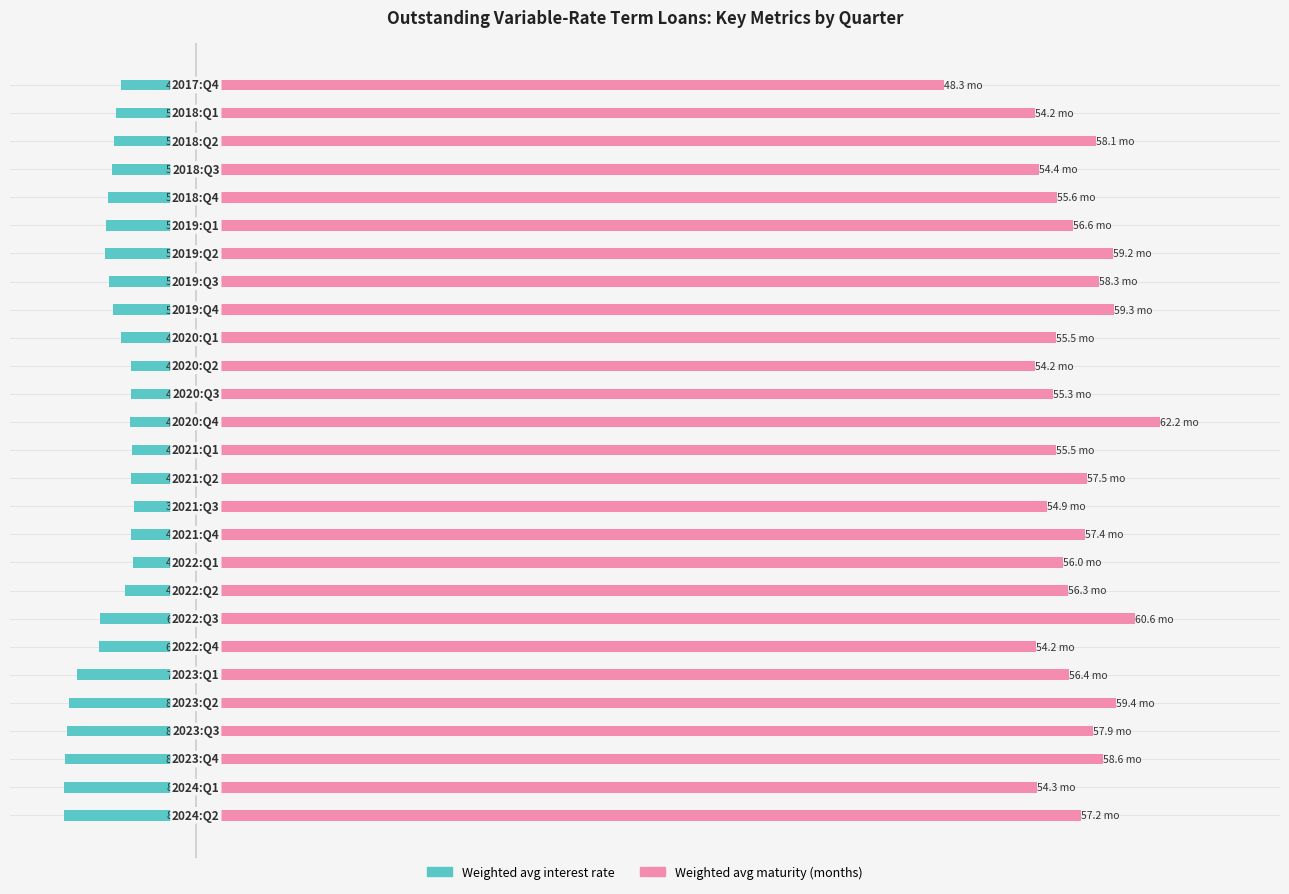

What is the difference between the Weighted avg interest rate values at 15 and 0?

4.3